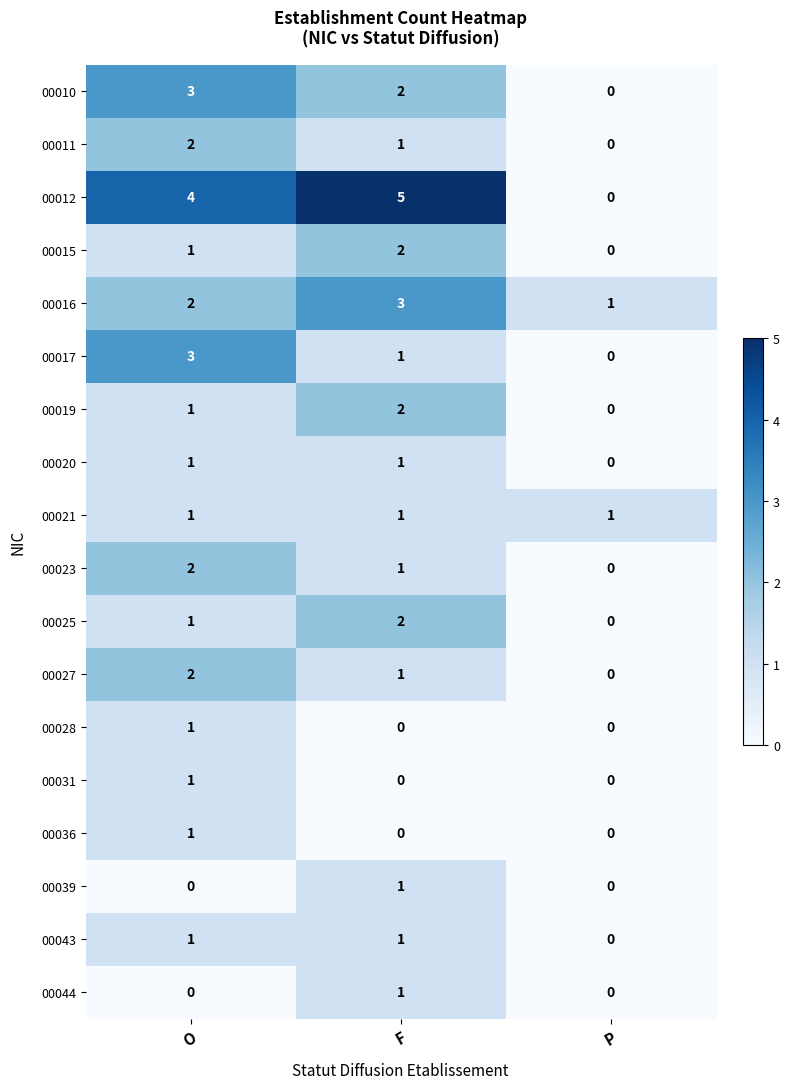

Rank the categories by 00025 value from lowest to highest.

P, O, F